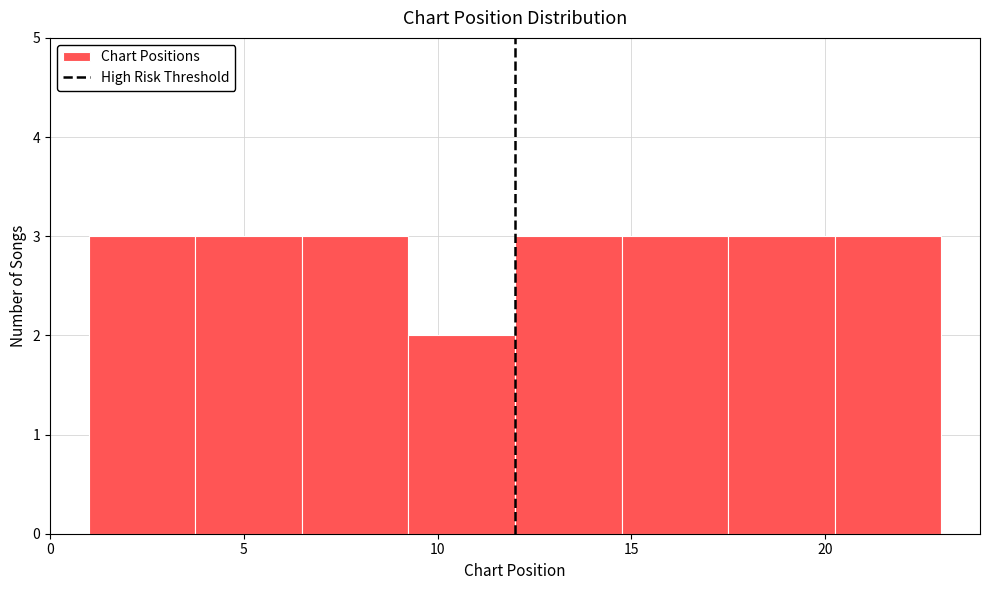

Reading left to right, list every bar in this chart as the range it spans on the x-axis followed by its height. Neither the bar edges nor the heights are printed on the chart, so give them approximately, as read against the axes.

1.00 to 3.75: 3
3.75 to 6.50: 3
6.50 to 9.25: 3
9.25 to 12.00: 2
12.00 to 14.75: 3
14.75 to 17.50: 3
17.50 to 20.25: 3
20.25 to 23.00: 3